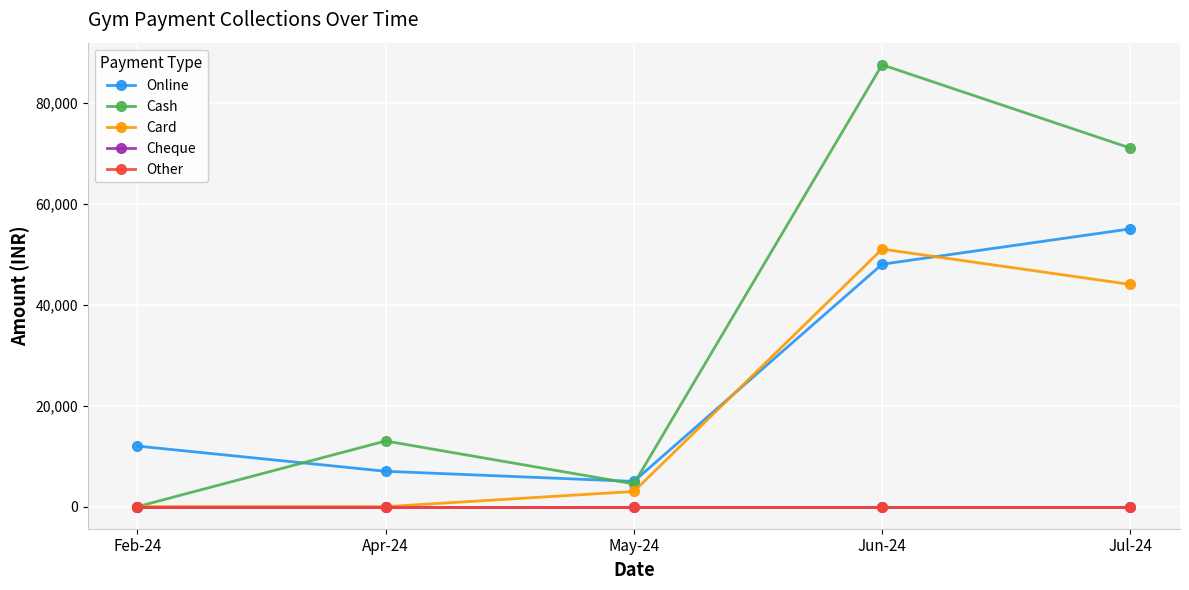

At which label is Other closest to 0?

Feb-24